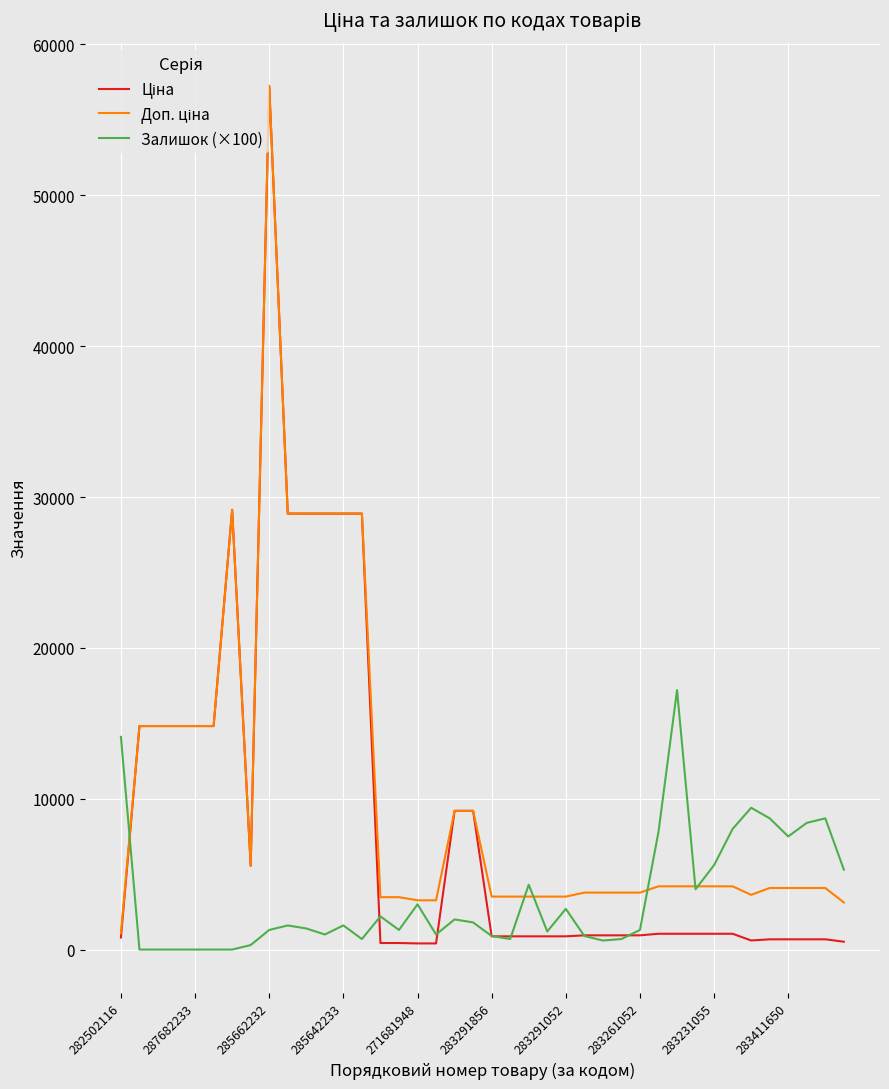

At how many categories does at least one series exceed 23265?

7